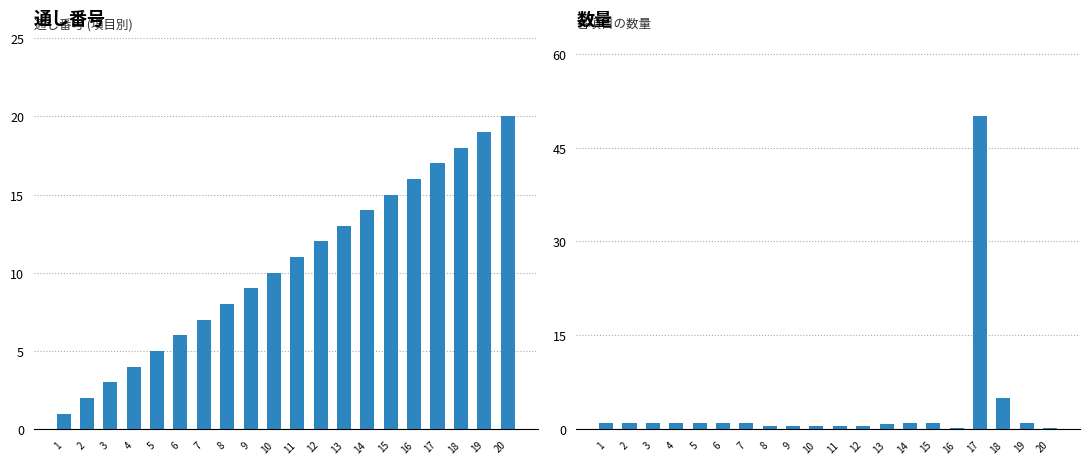

What is the difference between the highest and lowest values at 20?

19.8